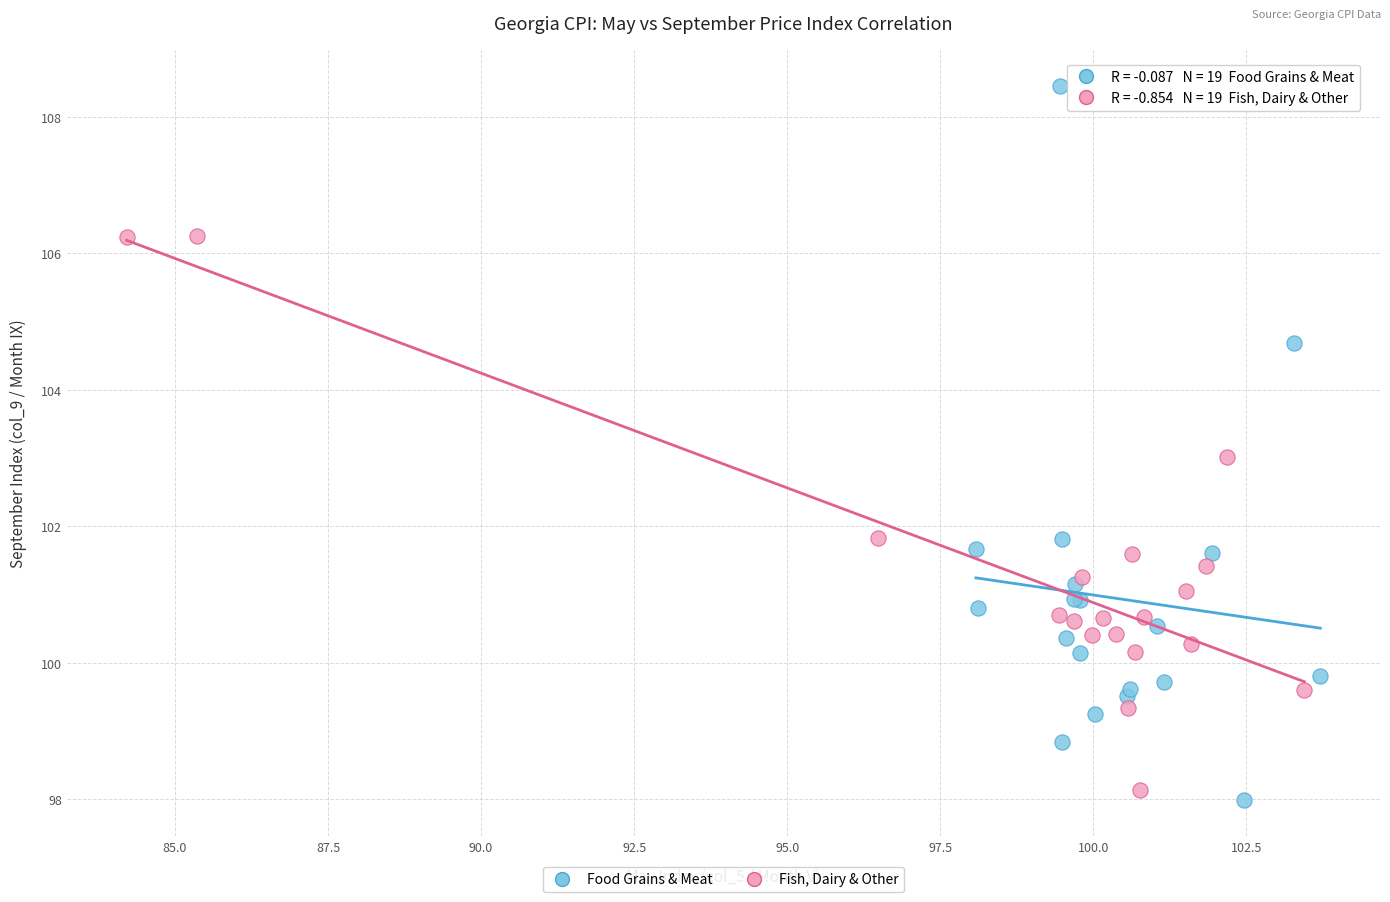

Which series contains the highest Y value?

Food Grains & Meat